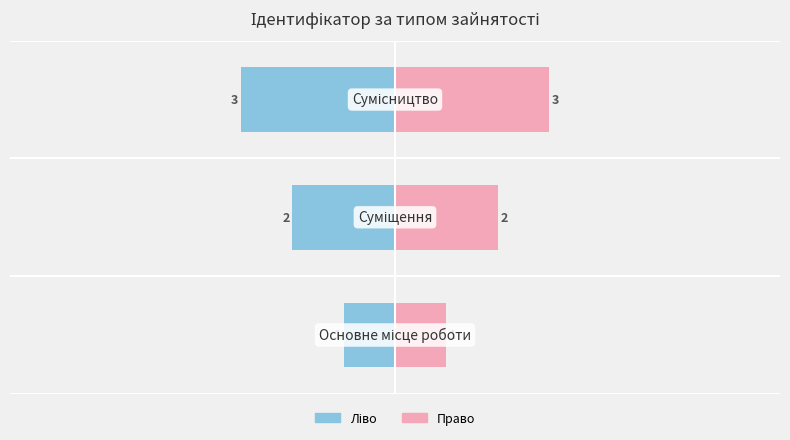

What is the maximum value for Ідентифікатор (право)?

3